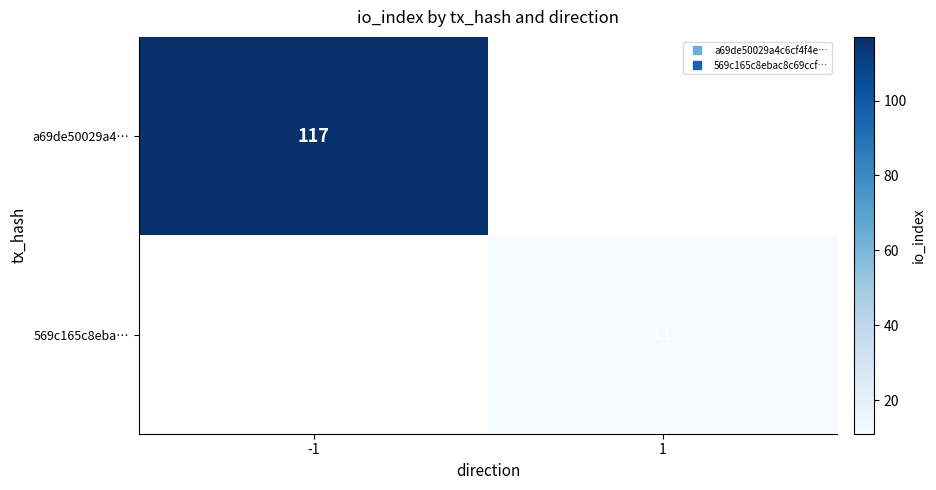

Between 1 and -1, which is larger?

-1